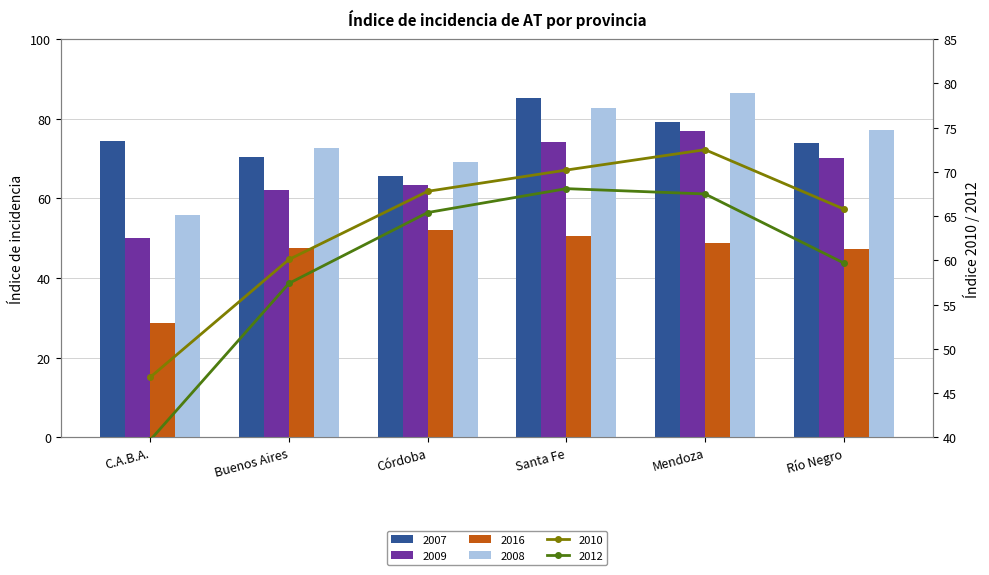

Where is 2009 nearest to the value 63?

Córdoba